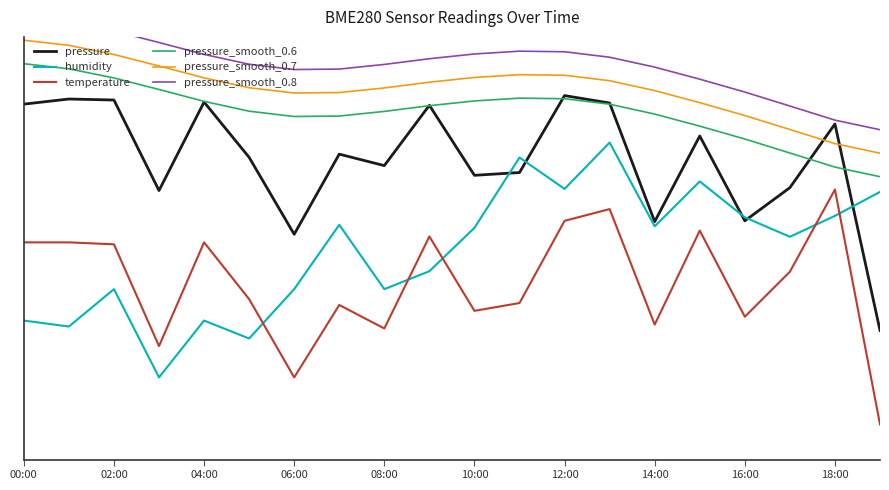

What position from the left is 15?

16